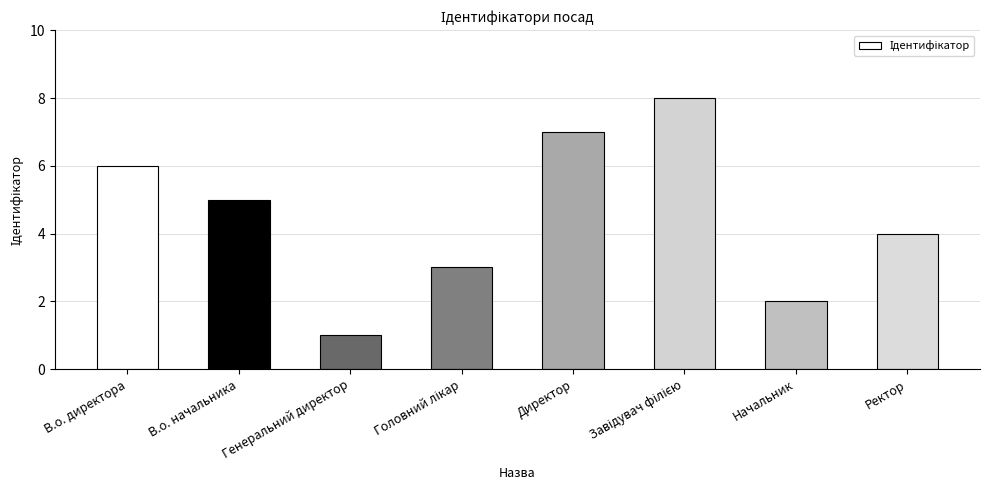

What is the value of the 2nd bar from the left?

5